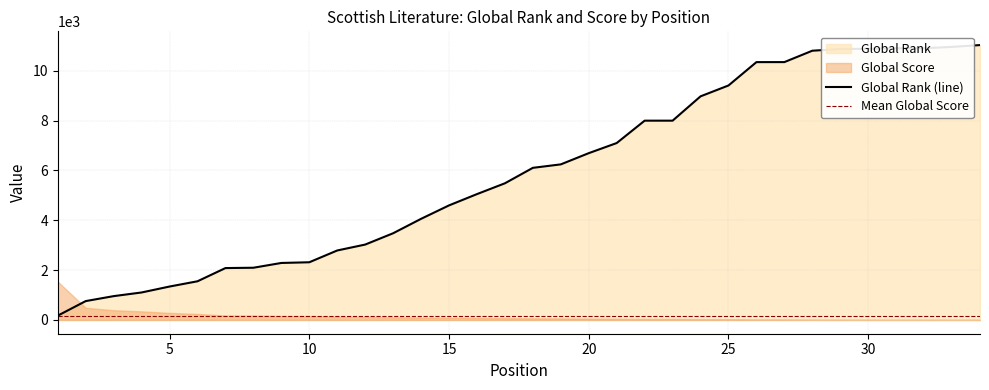

What is the greatest value displayed?

11031